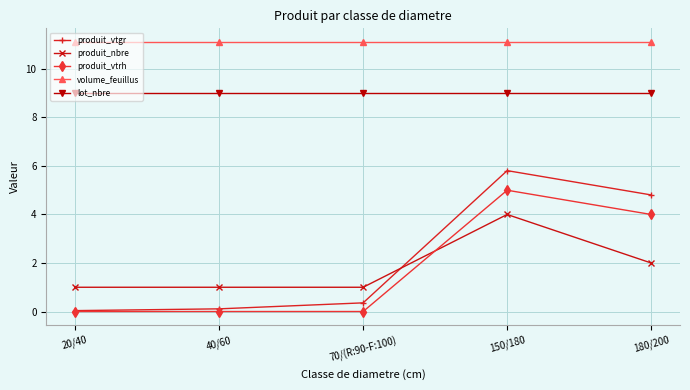

Is the value of lot_nbre at 70/(R:90-F:100) greater than the value of produit_nbre at 150/180?

Yes